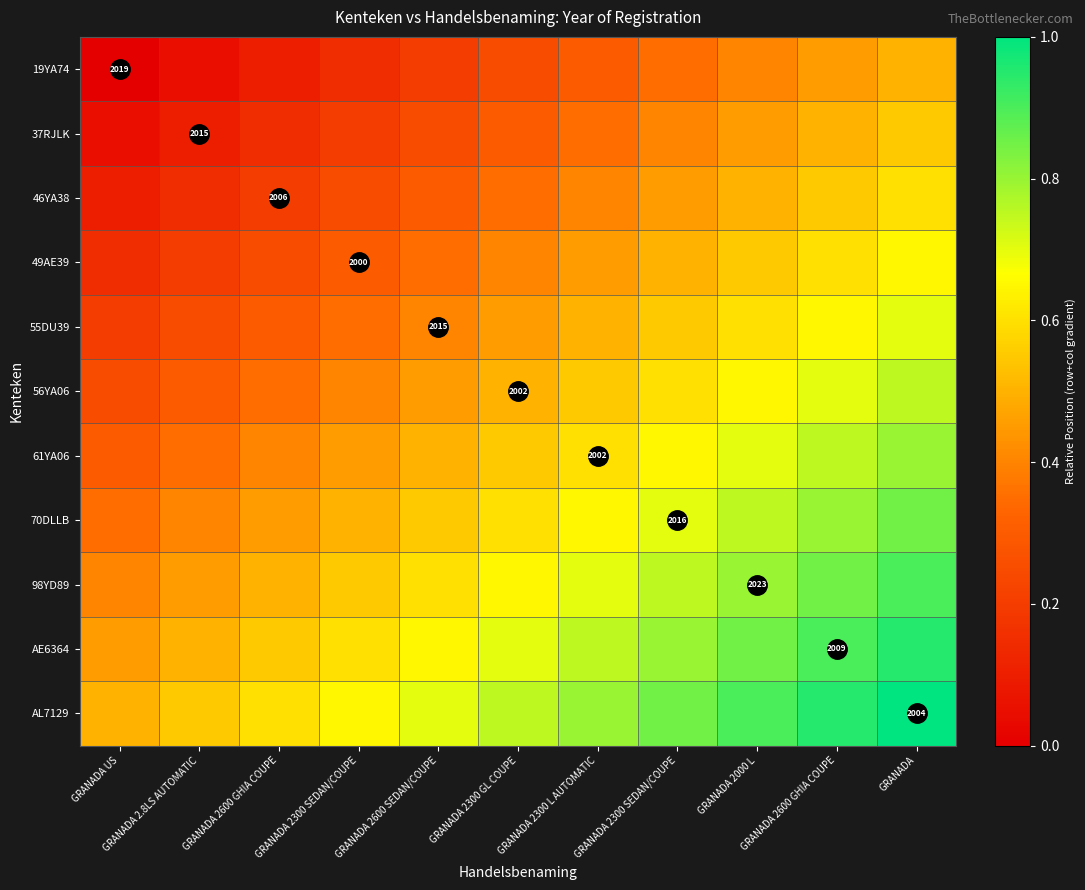

Rank the categories by AE6364 value from lowest to highest.

GRANADA US, GRANADA 2.8LS AUTOMATIC, GRANADA 2600 GHIA COUPE, GRANADA 2300 SEDAN/COUPE, GRANADA 2600 SEDAN/COUPE, GRANADA 2300 GL COUPE, GRANADA 2300 L AUTOMATIC, GRANADA 2300 SEDAN/COUPE, GRANADA 2000 L, GRANADA 2600 GHIA COUPE, GRANADA